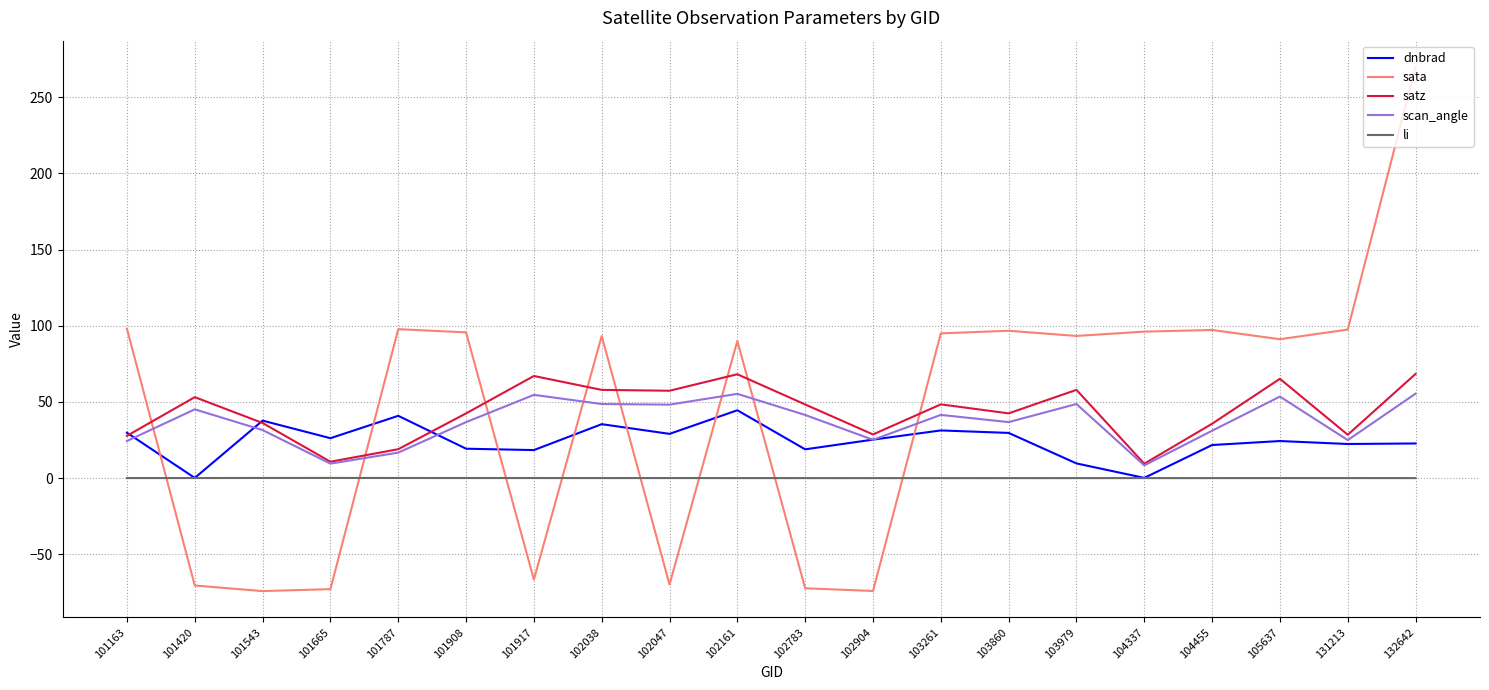

What are all the series names shown in the legend?

dnbrad, sata, satz, scan_angle, li